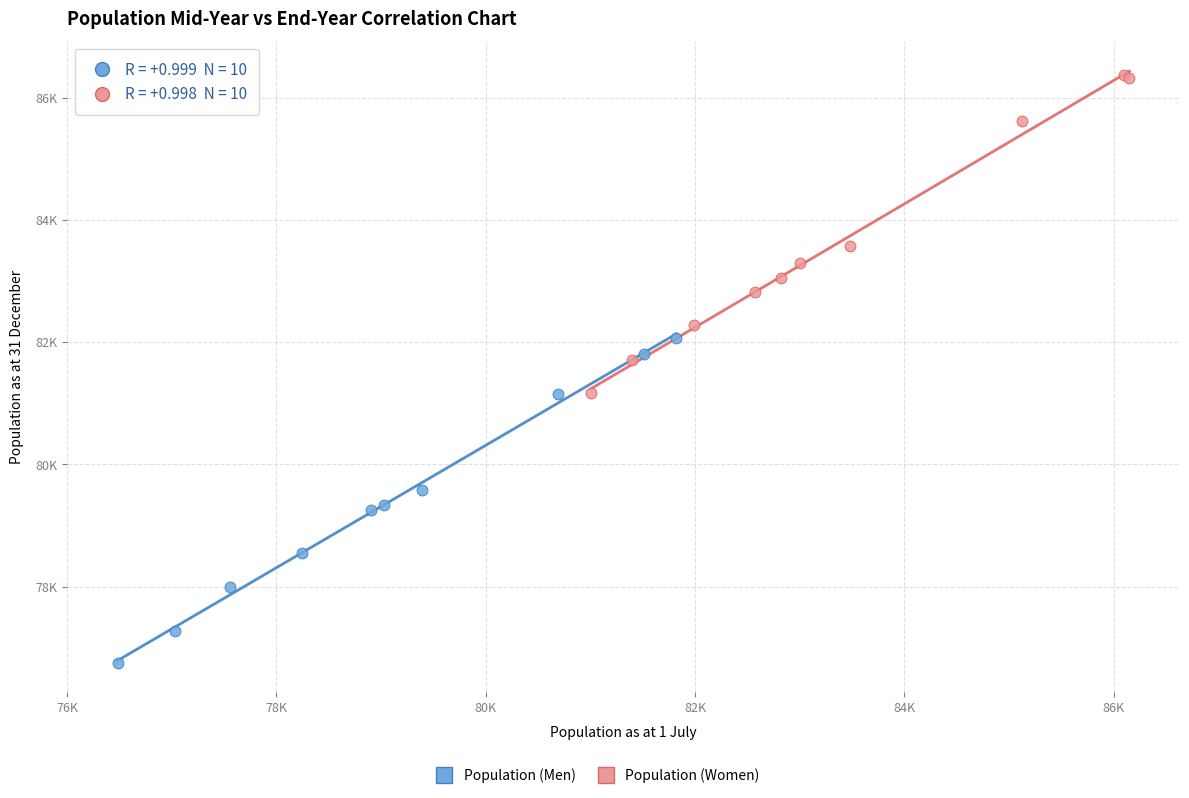

Which series has the widest spread of Y values?

Population (Men)